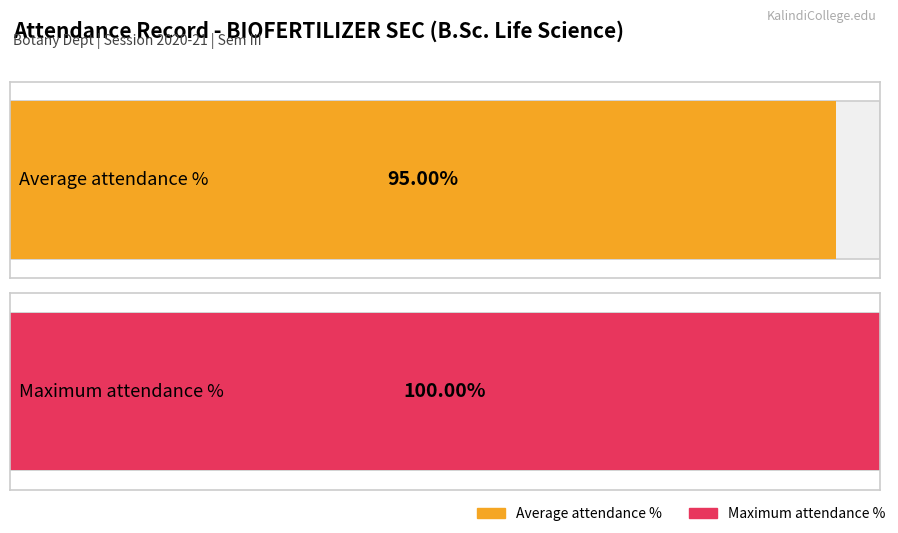

How many series are shown in this chart?

2